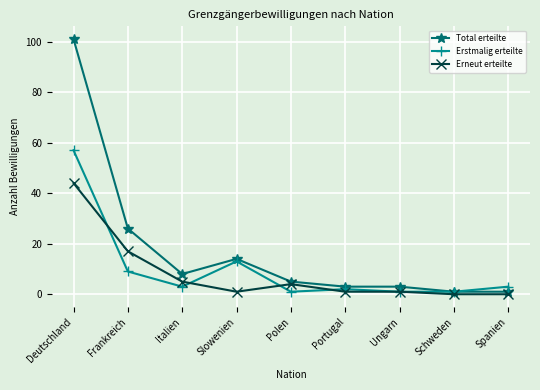

Which category has the highest value in the Erstmalig erteilte series?

Deutschland